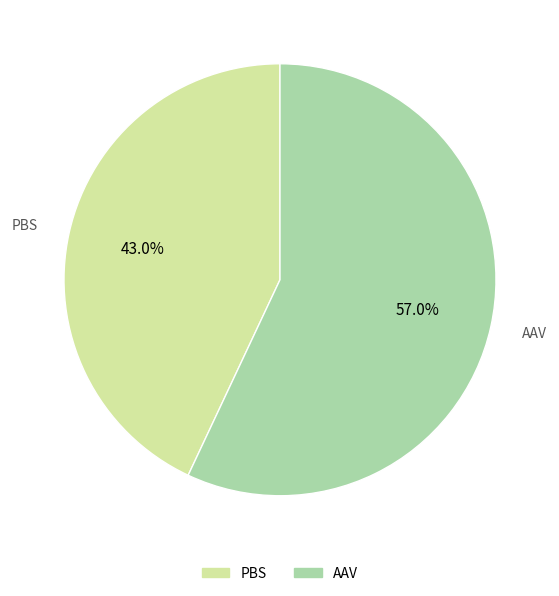

Which has a higher value, PBS or AAV?

AAV